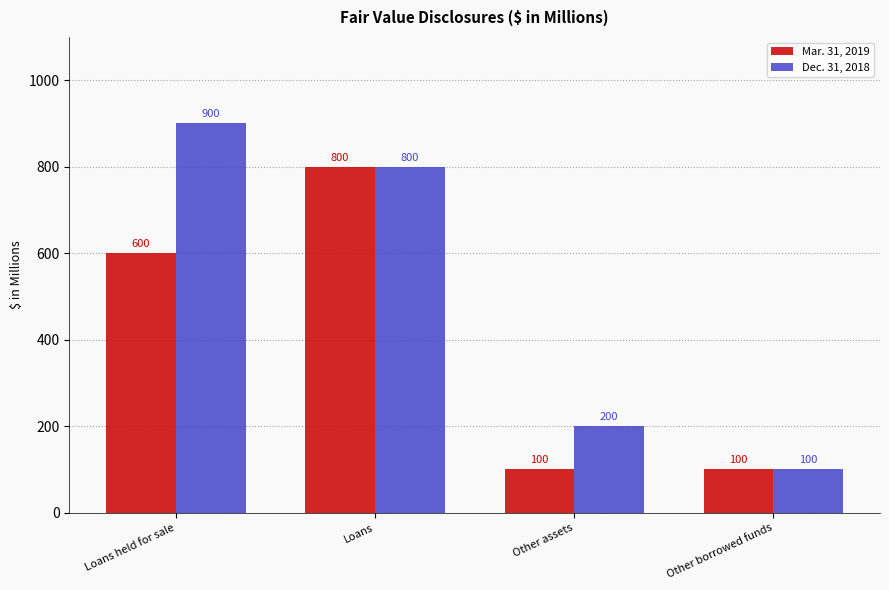

The Mar. 31, 2019 series shows 100 at Other assets. True or false?

True